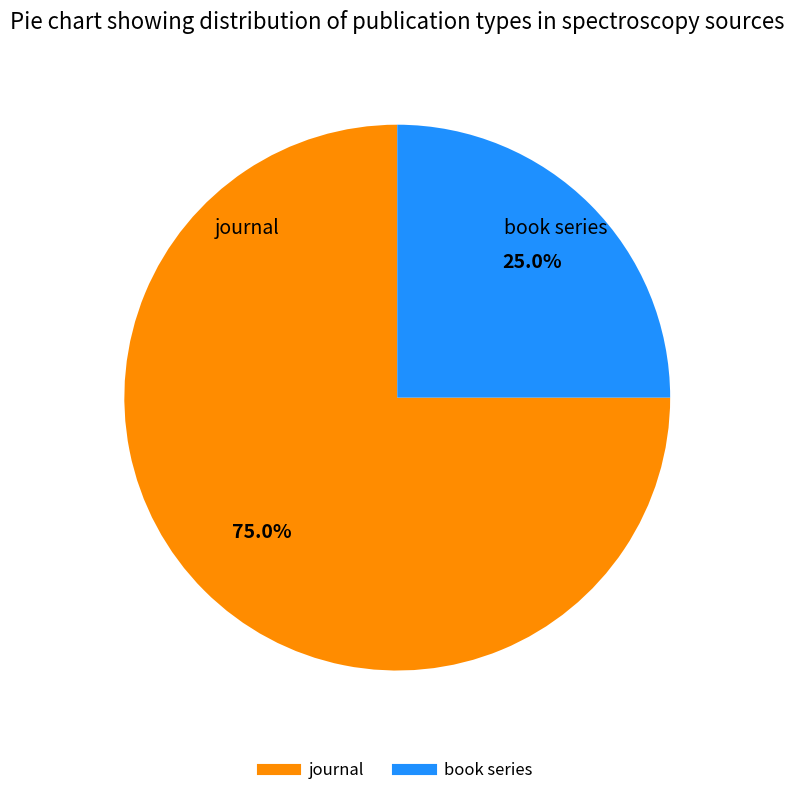

True or false: book series accounts for 25% of the total.

True